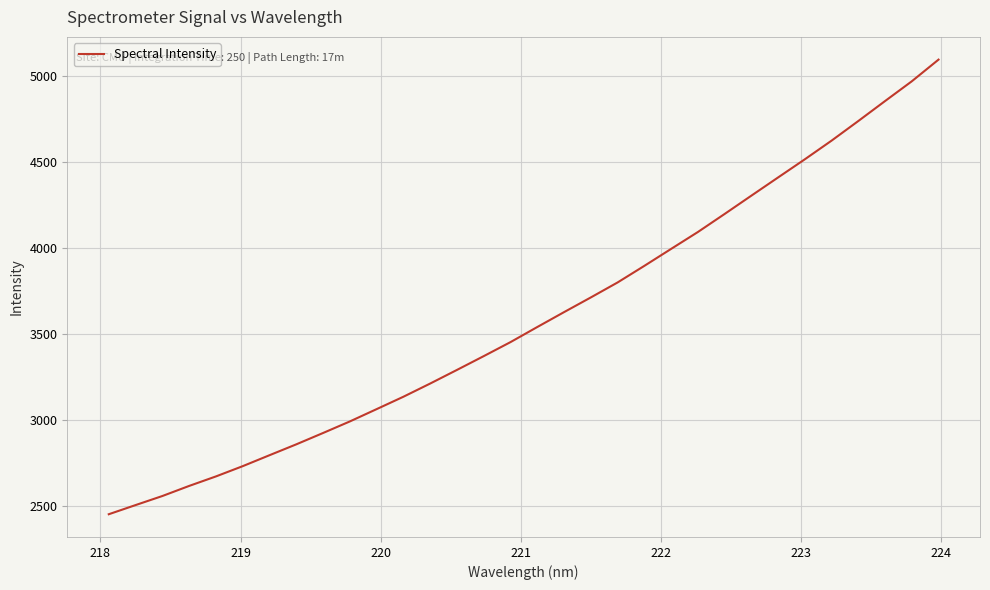

Does the chart display data point markers on the line(s)?

No